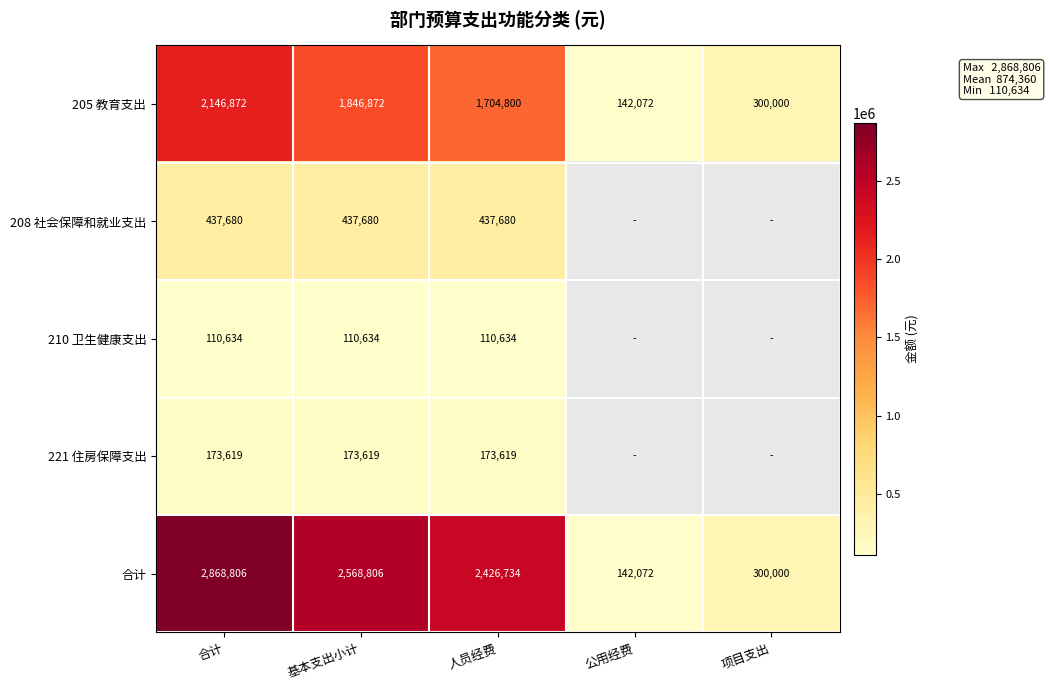

At which label does 合计 first exceed 2426734?

合计